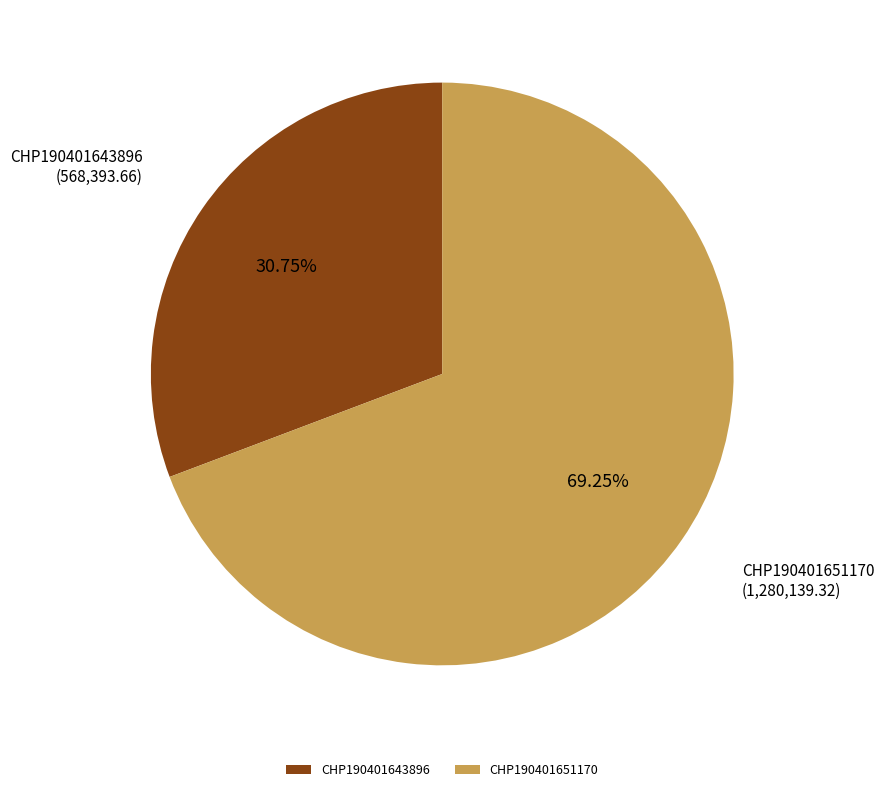

The CHP190401651170 slice represents 69% of the pie. True or false?

True